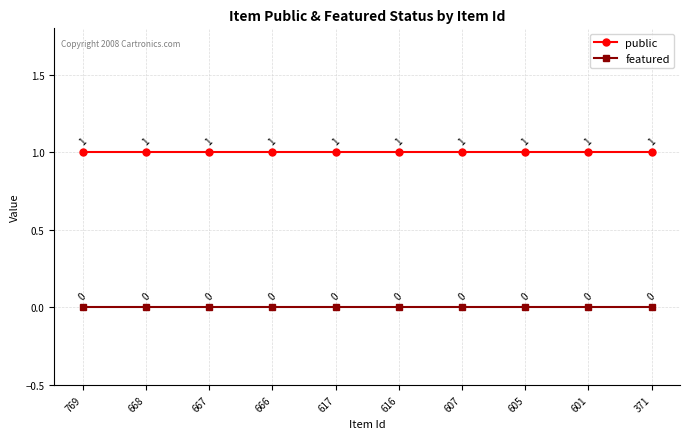

Rank the series by their average value, from highest to lowest.

public, featured